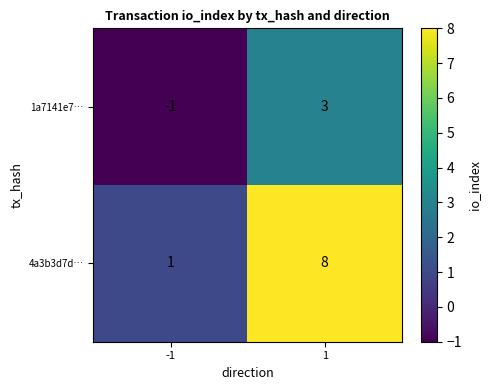

Which series changed the most between -1 and 1?

4a3b3d7d…